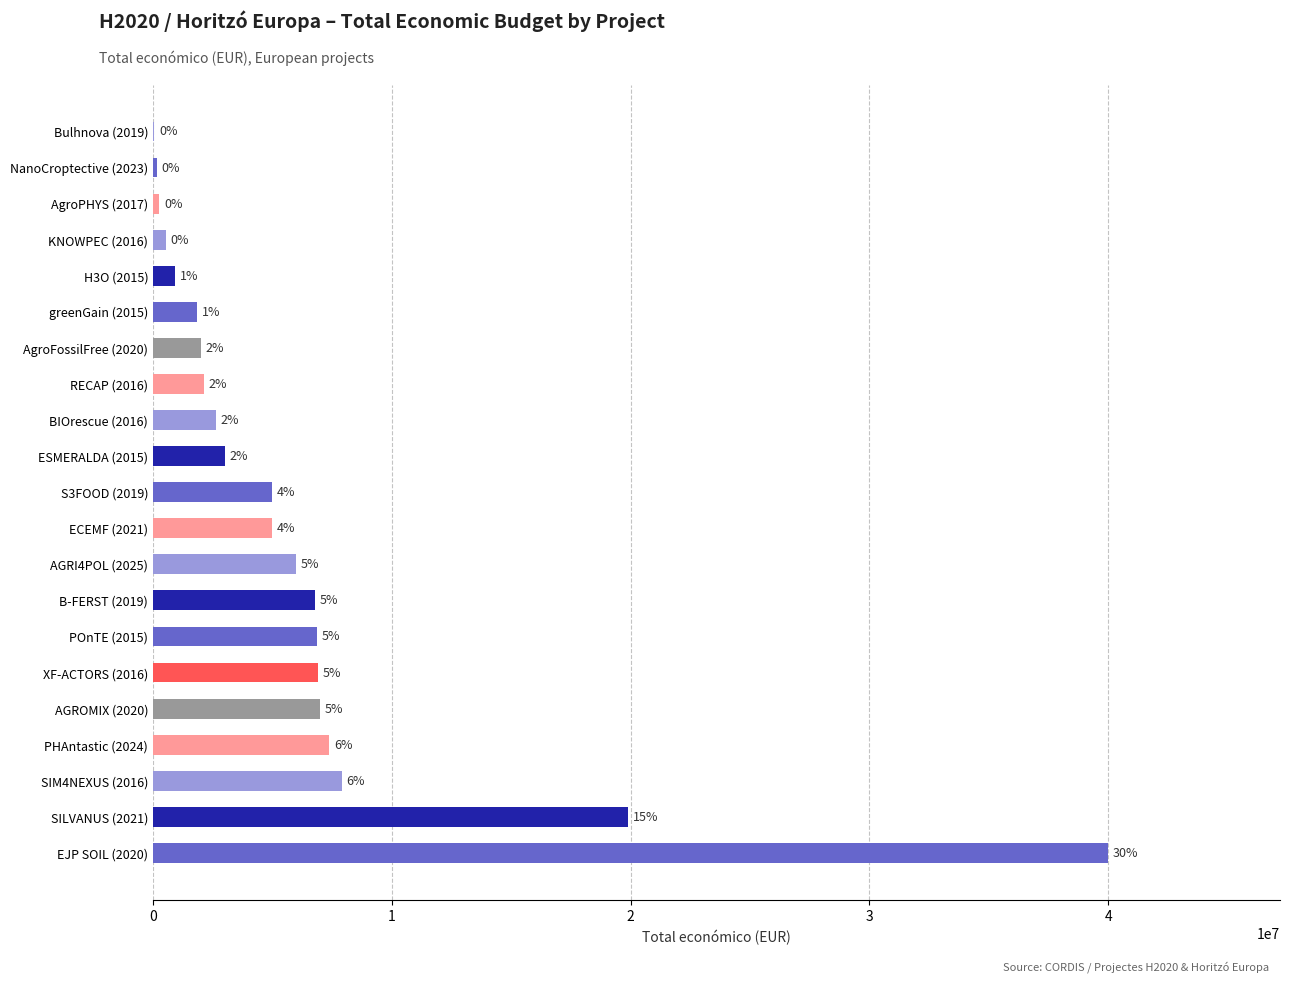

What is the difference between the maximum and second lowest values?

39850000